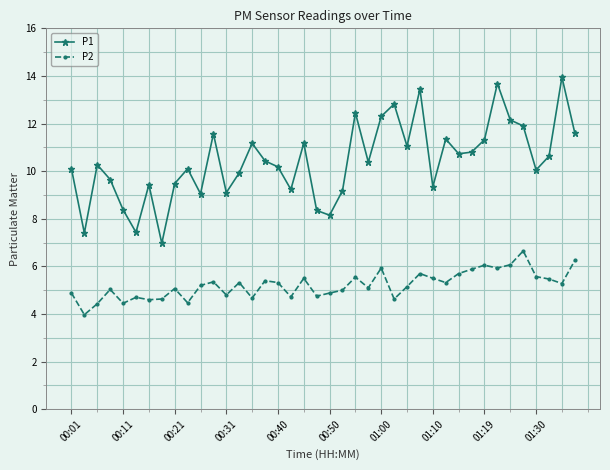

True or false: P2 and P1 intersect in this chart.

False